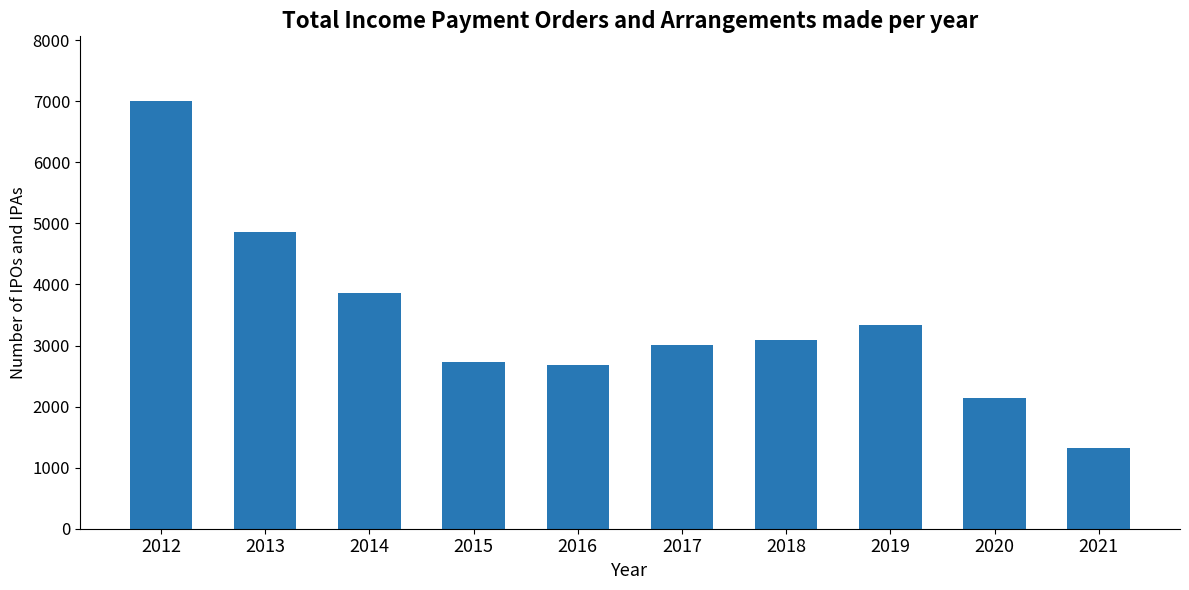

What is the value of the 10th bar from the left?

1317